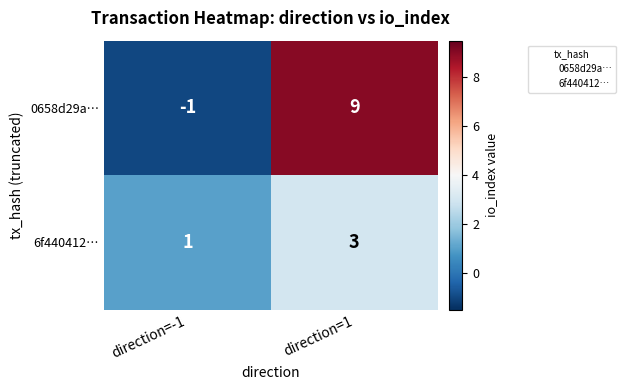

Which category has the lowest value across all series?

direction=-1